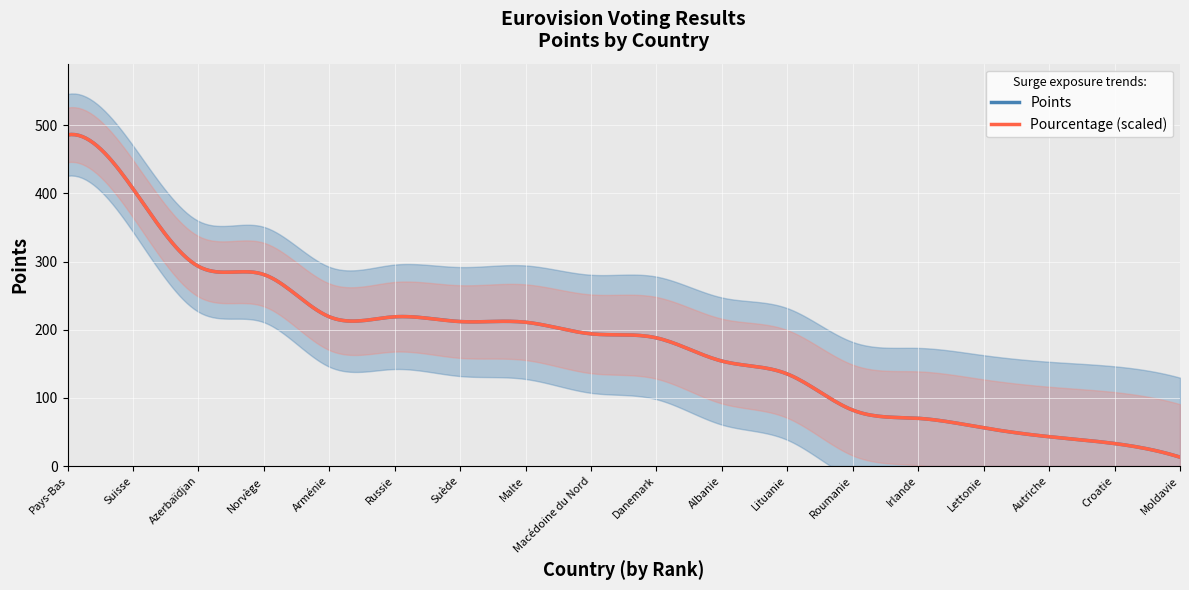

What is the difference between the maximum and second lowest values in the Pourcentage series?

66.2